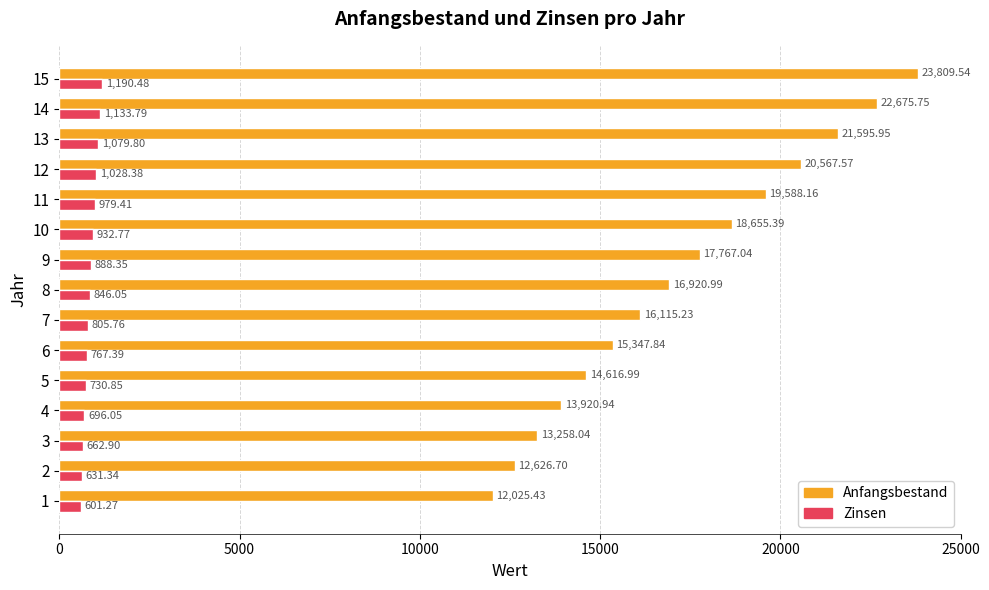

Which series has the widest spread of values?

Anfangsbestand